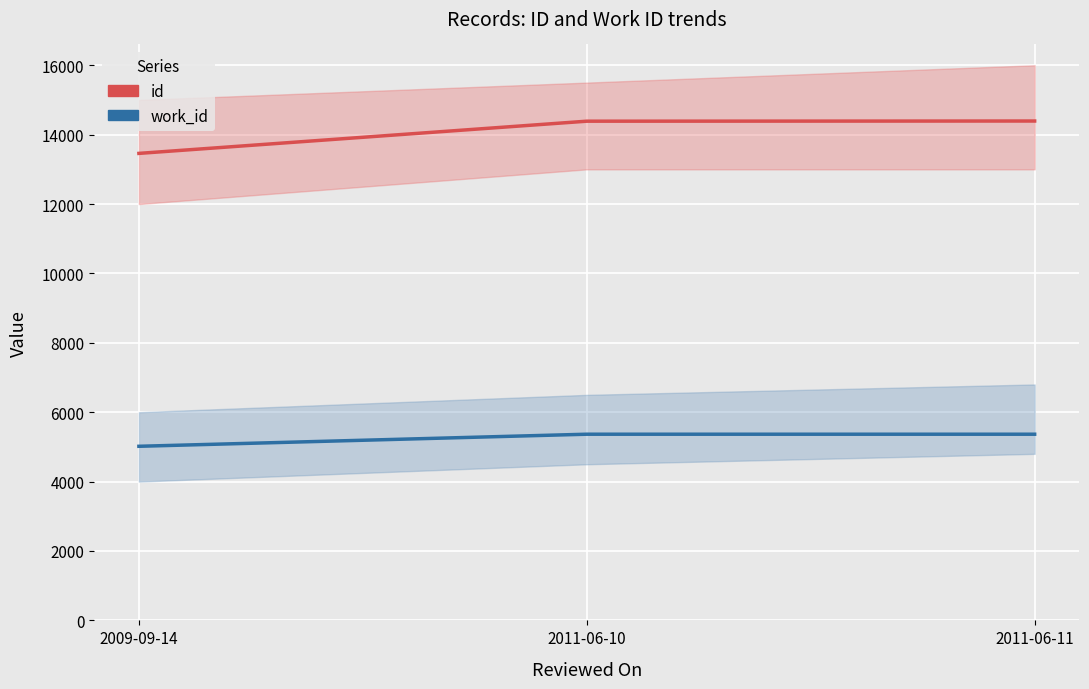

True or false: id has a value of 14393 at 2011-06-11.

True